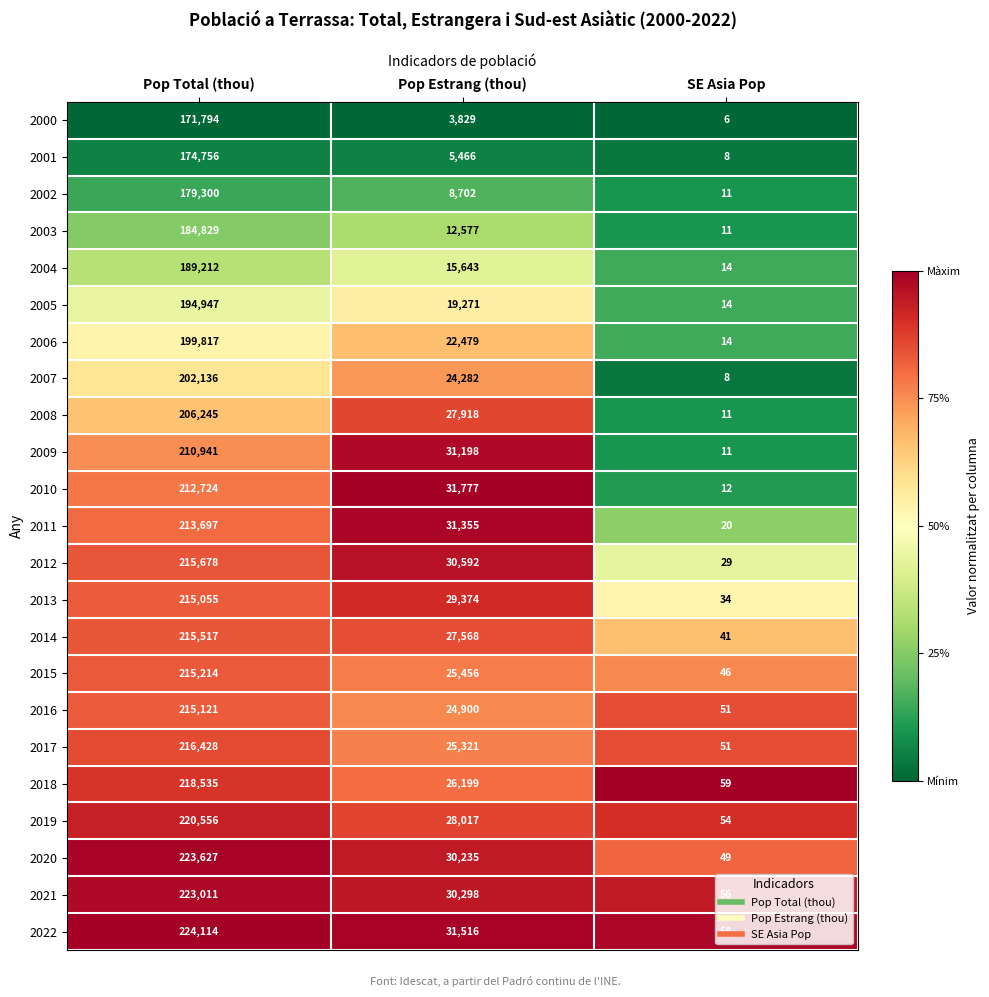

What is the smallest value displayed?

6